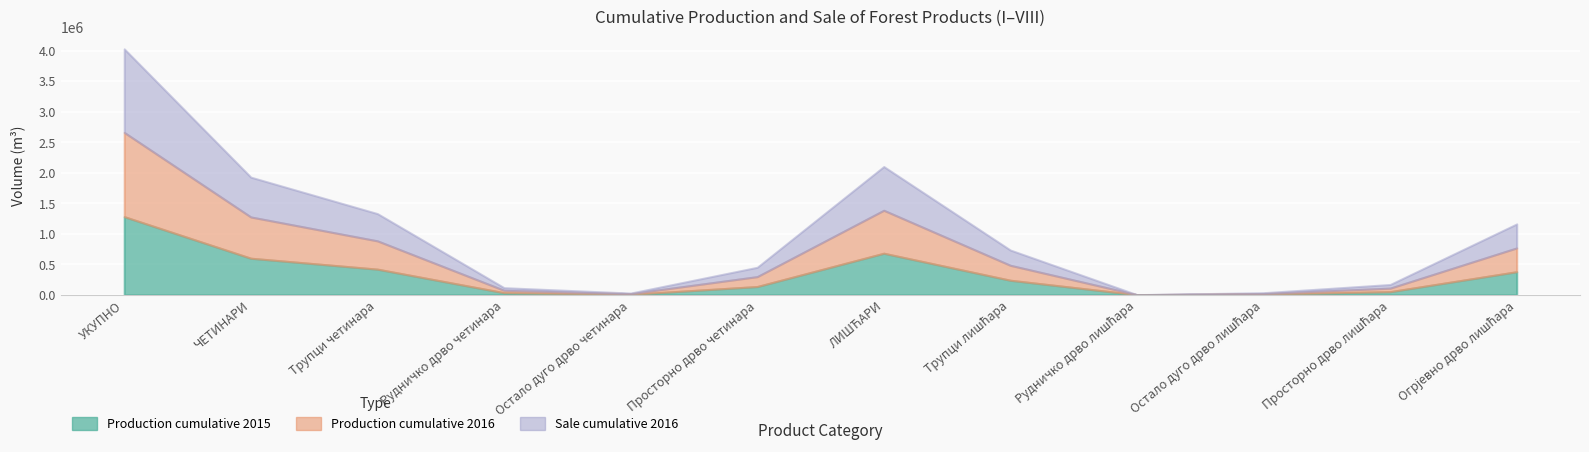

Where is the first local maximum for Sale cumulative 2016?

ЛИШЋАРИ